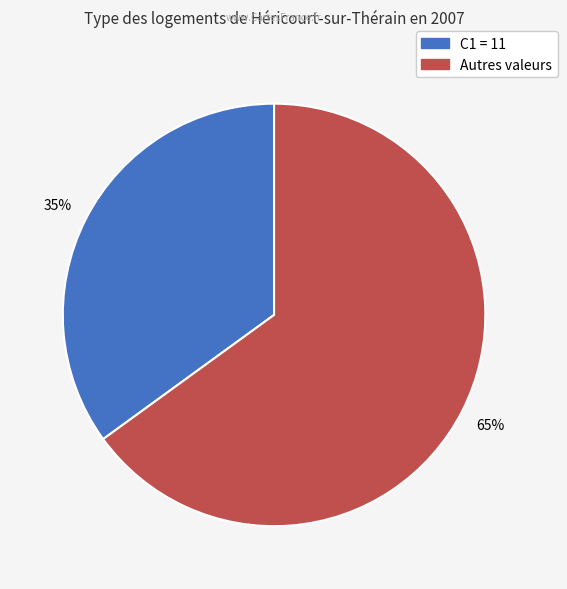

To the nearest percent, what is the difference between the largest and smallest slice percentages?

30%